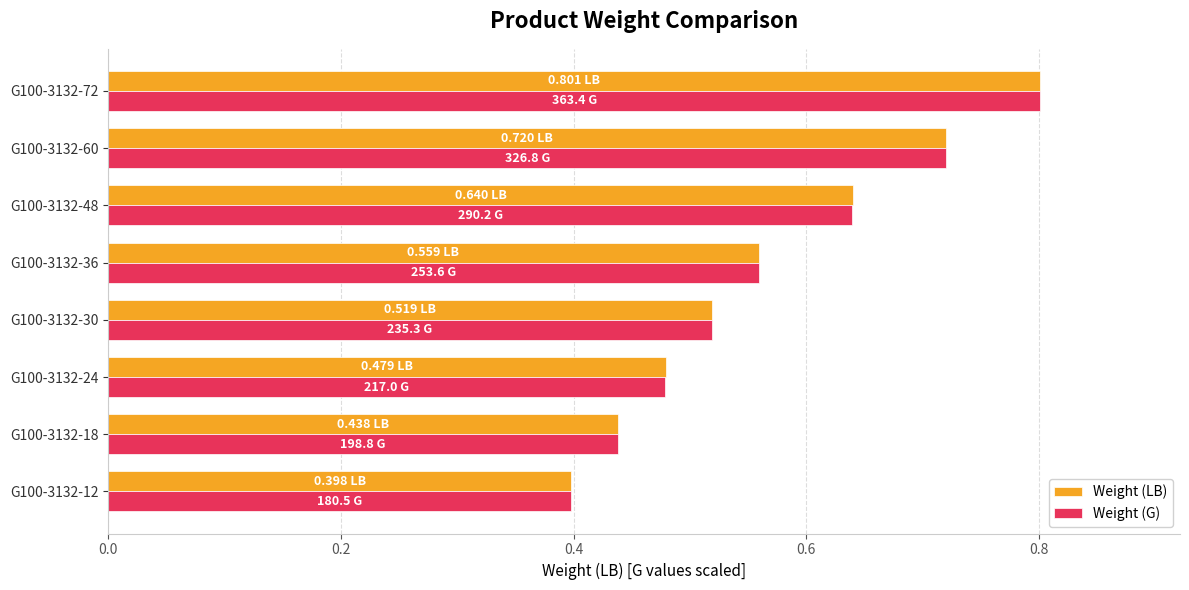

What is the sum of the Weight (LB) values at G100-3132-18 and G100-3132-72?

1.2